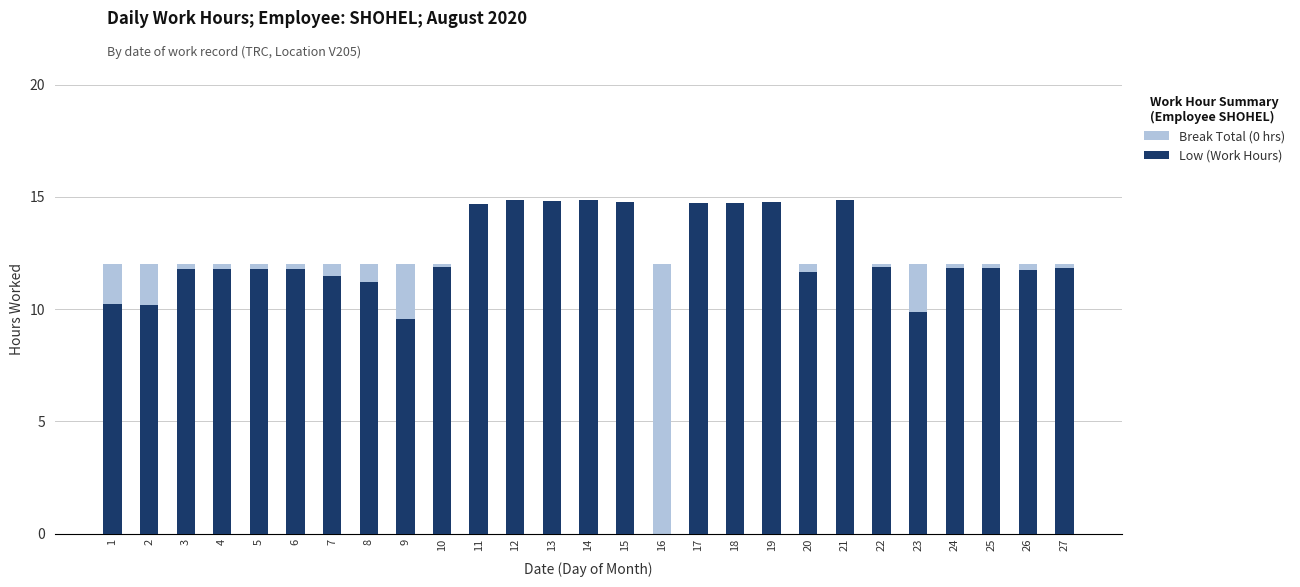

How many bars are there in total?

54